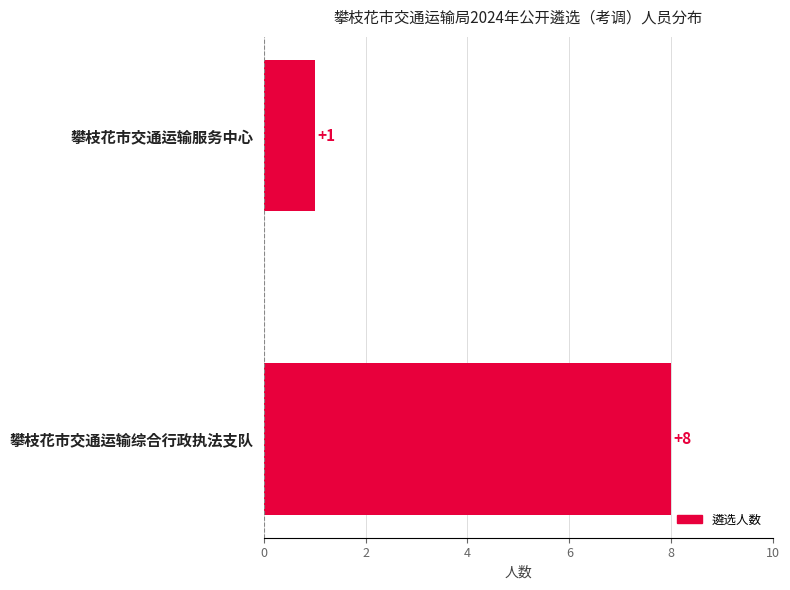

Which has a higher value, 攀枝花市交通运输服务中心 or 攀枝花市交通运输综合行政执法支队?

攀枝花市交通运输综合行政执法支队